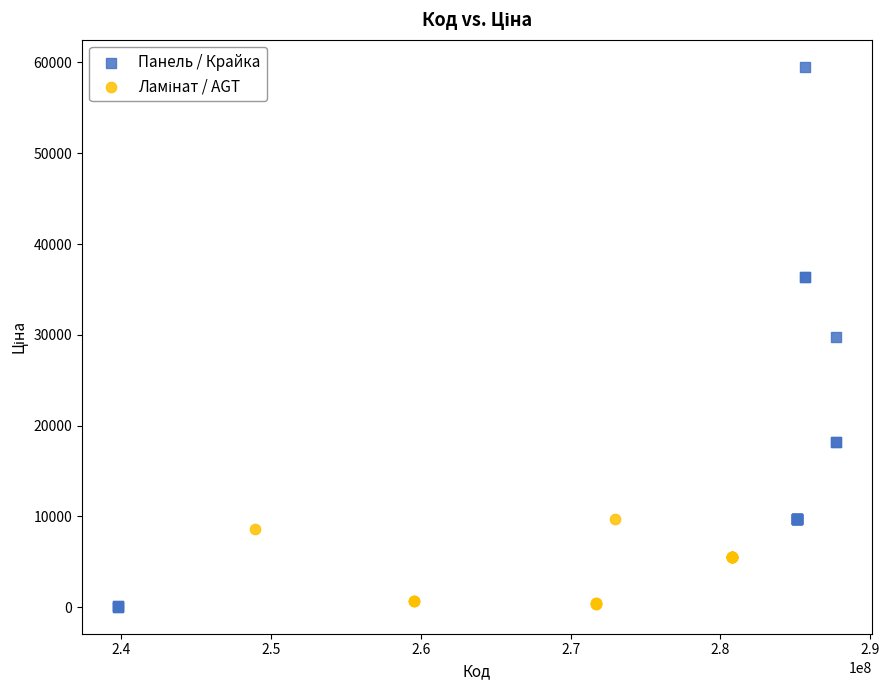

Which series contains the highest Y value?

Панель / Крайка